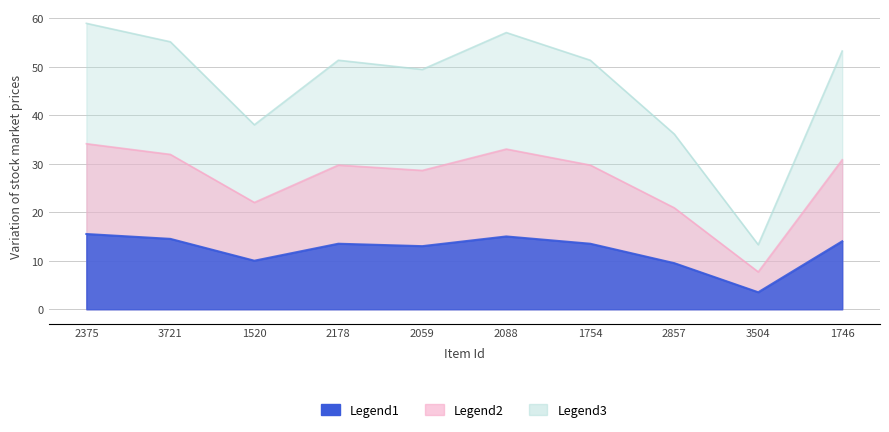

At how many categories does at least one series exceed 41?

7